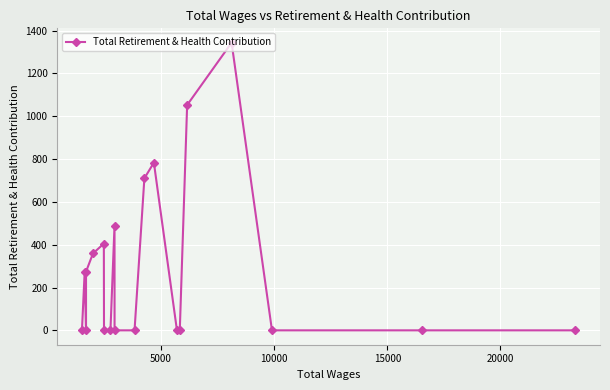

How many points are lower than both their immediate neighbors (excluding endpoints)?

1